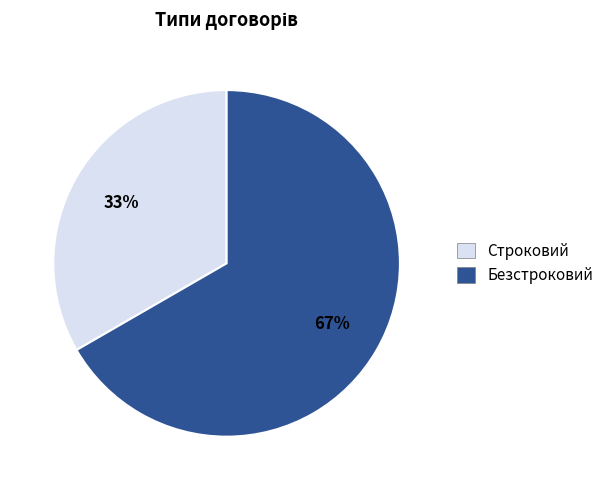

Combined, do Строковий and Безстроковий account for over 50%?

Yes